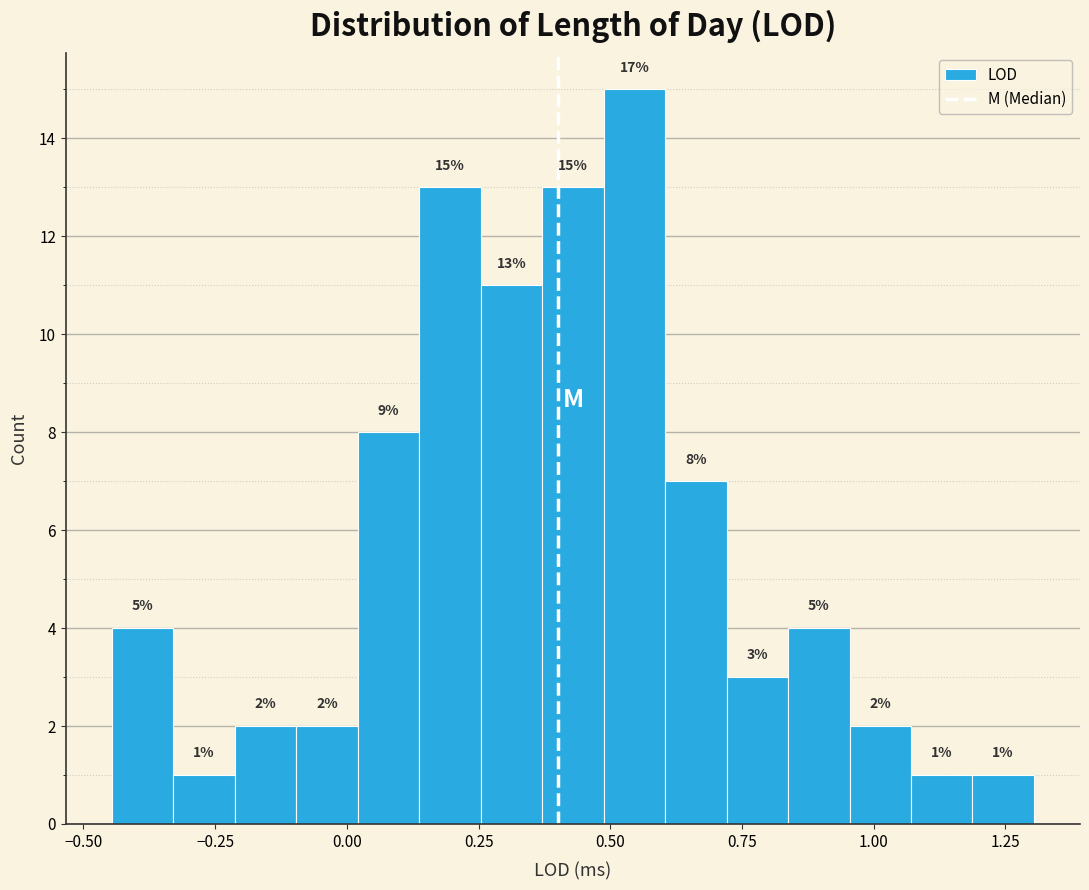

Read against the x-axis, roughly where is the centre of the tallest bar?

0.55